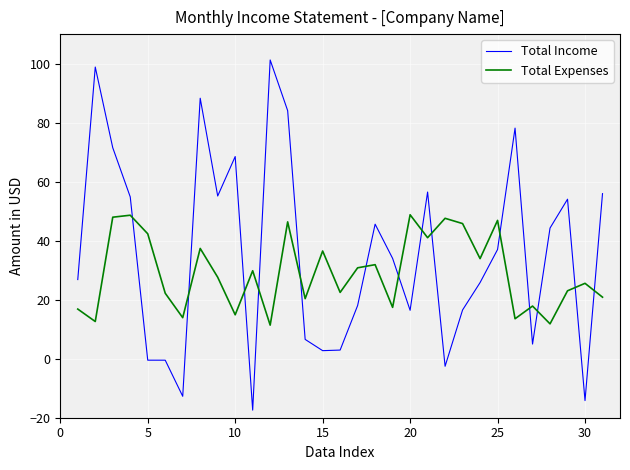

Rank the series by their average value, from highest to lowest.

Total Income, Total Expenses